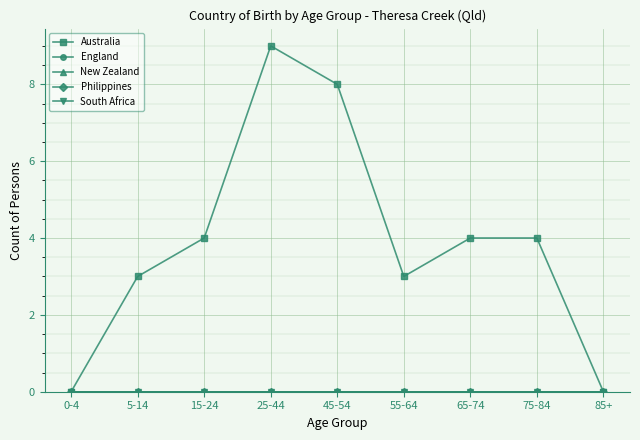

The New Zealand series shows 0 at 55-64. True or false?

True